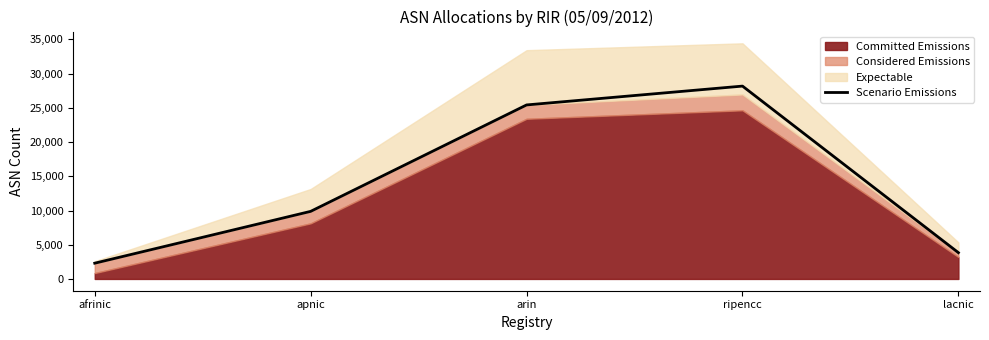

The value at afrinic is 2302. True or false?

True